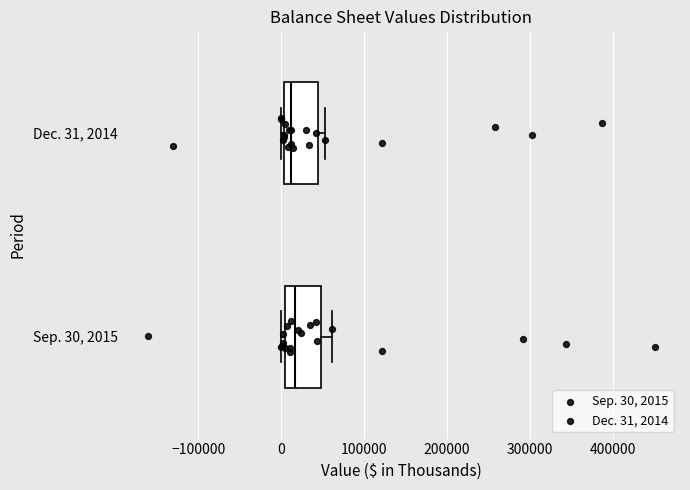

Reading bottom to top, read every box against the x-axis: the position of its median line, the range the box covers, and the ends of its whiskers. The values are not printed on the chart, so give them approximately, as read against the axis.

Sep. 30, 2015: median 20000, box 0 to 50000, whiskers 0 (just left of the box's left edge) to 60000
Dec. 31, 2014: median 10000, box 0 to 40000, whiskers 0 (just left of the box's left edge) to 50000